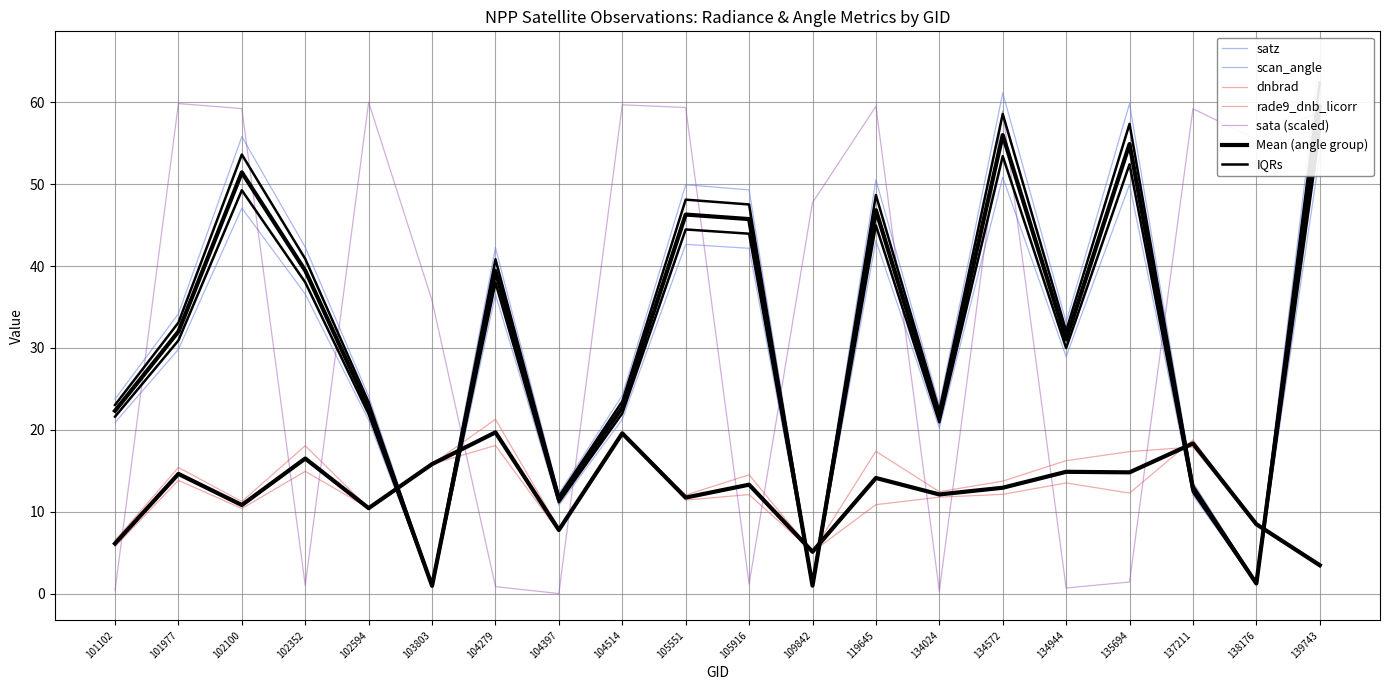

Which label corresponds to the largest value in the chart?

139743